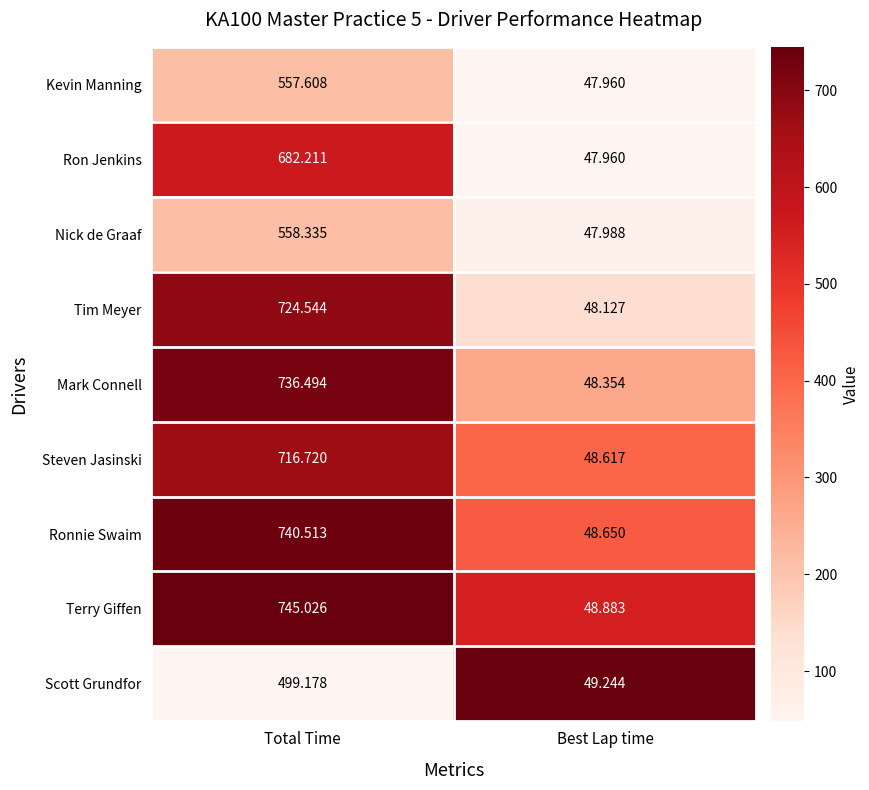

Which series has the largest range (max minus min)?

Terry Giffen